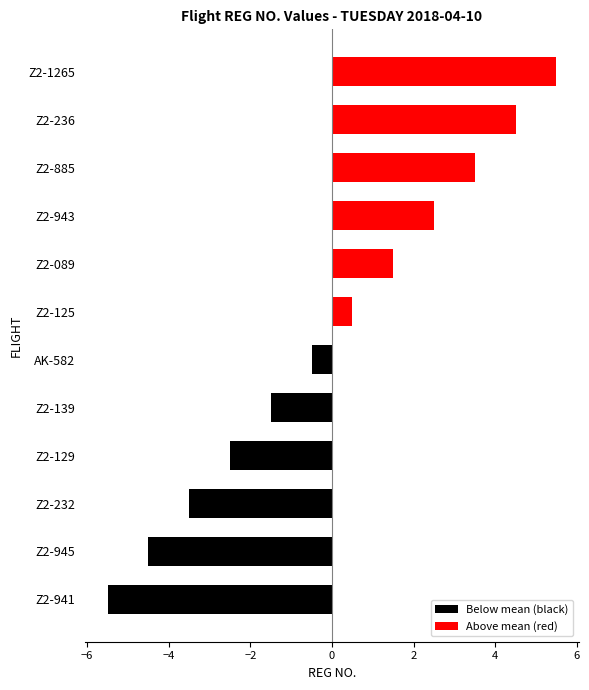

Rank the series by their average value, from highest to lowest.

Above mean (red), Below mean (black)